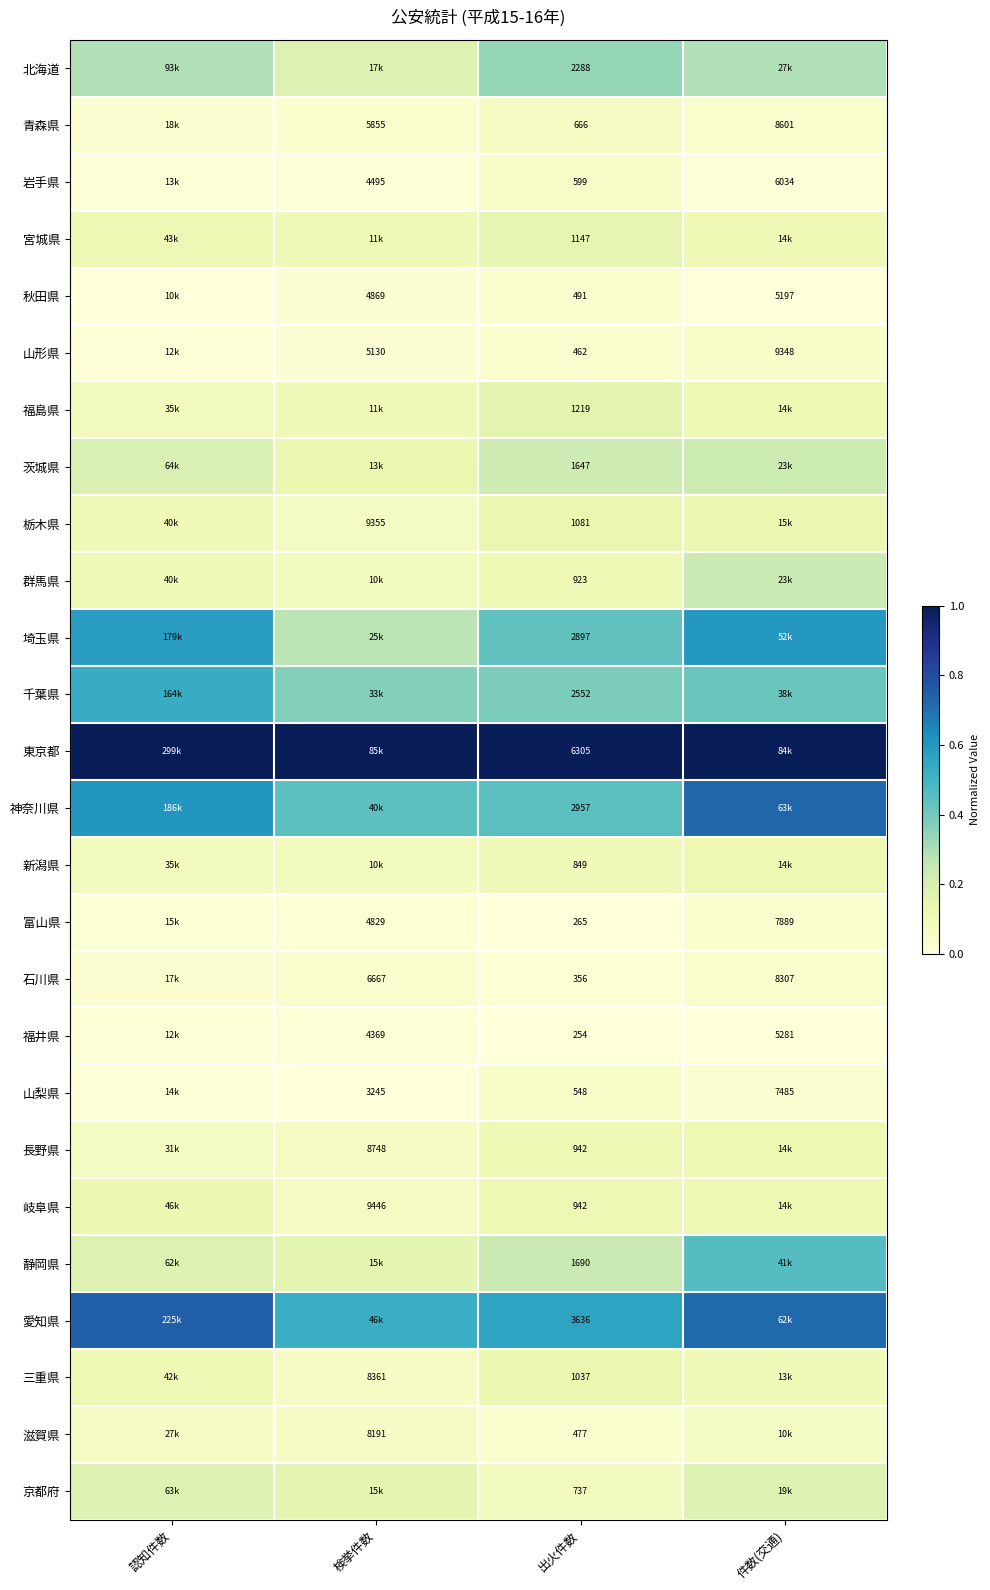

Read the 東京都 value at 出火件数.

1.0